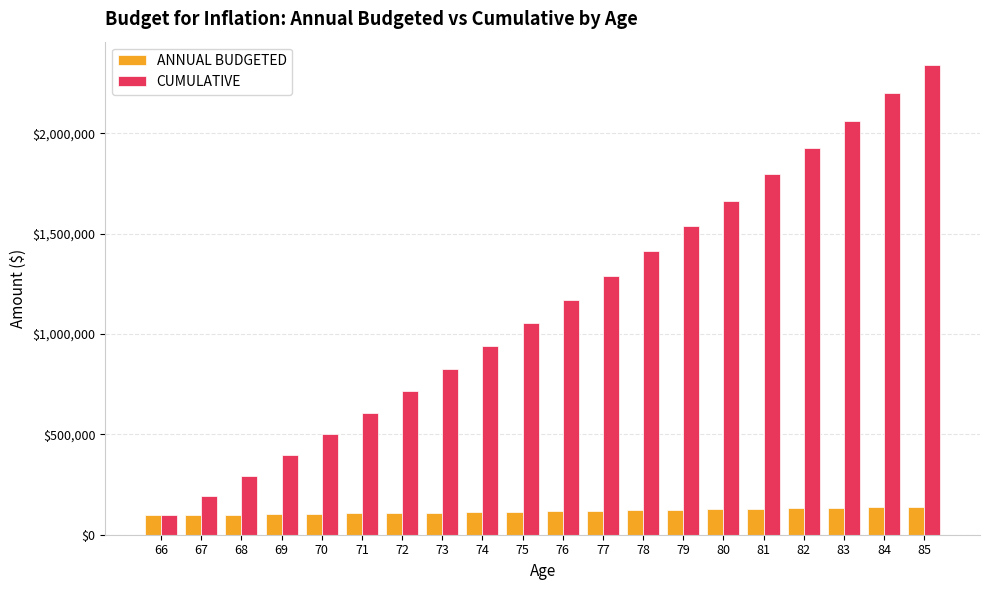

How many distinct data groups are displayed?

2